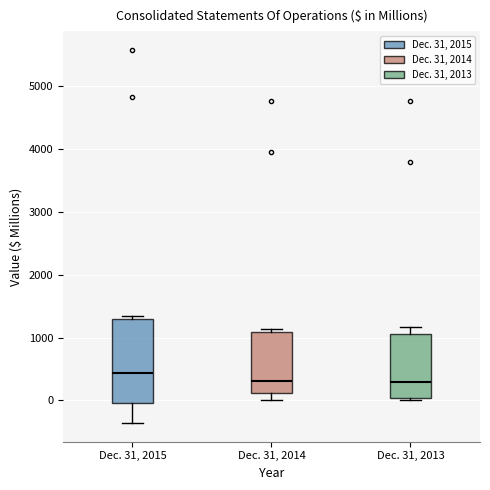

Which box's median line is the highest?

Dec. 31, 2015